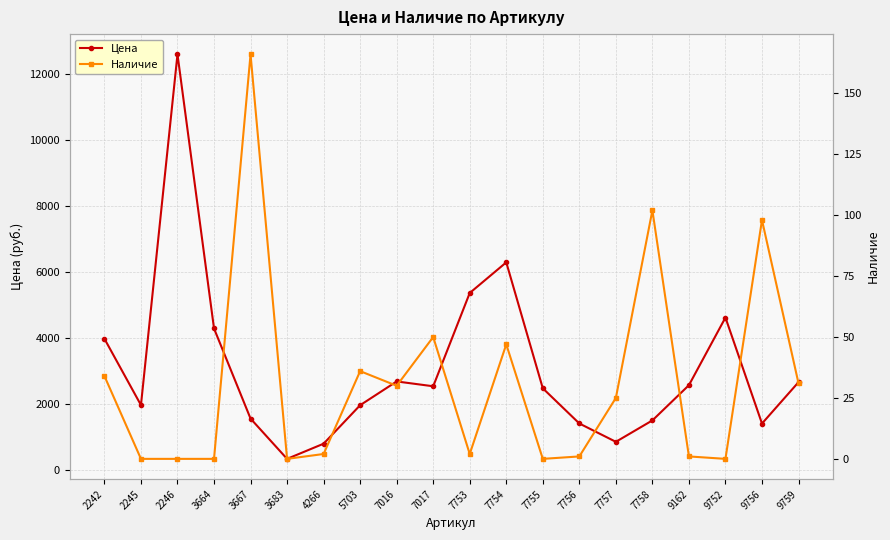

At which category is the sum across all series the highest?

2246